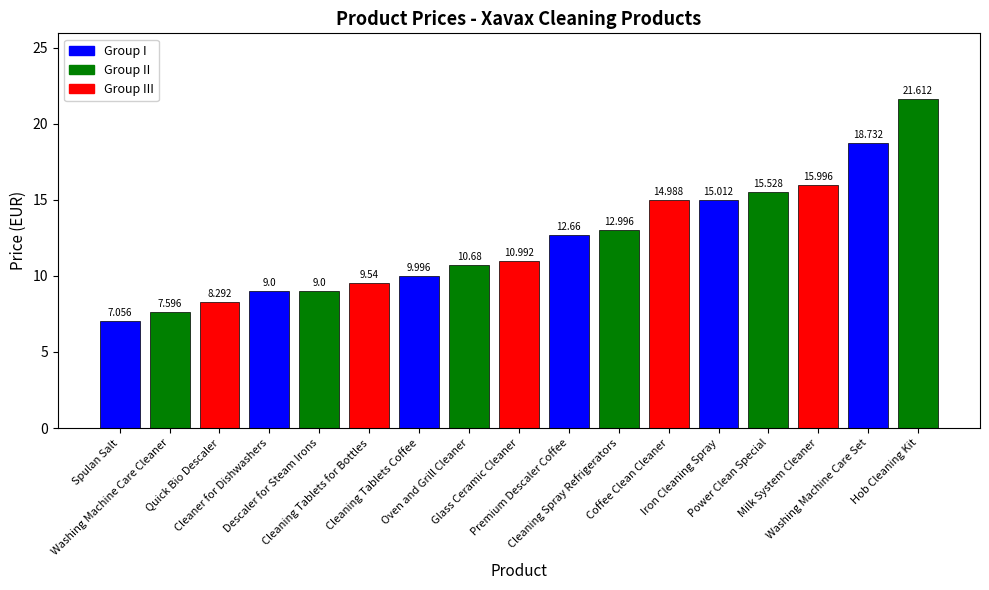

Does the chart contain stacked bars?

No